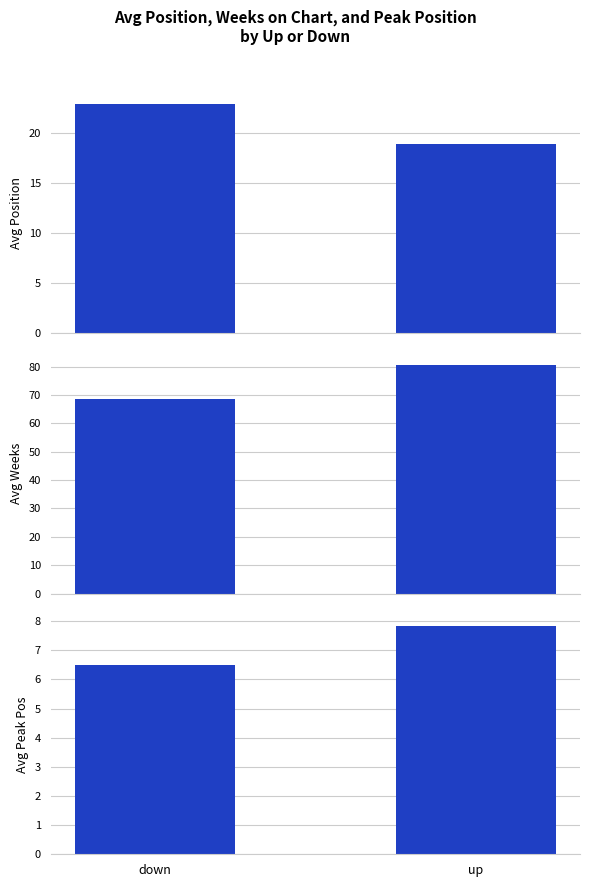

At down, list the series in order from smallest to largest.

Avg Peak Position, Avg Position, Avg Weeks on Chart